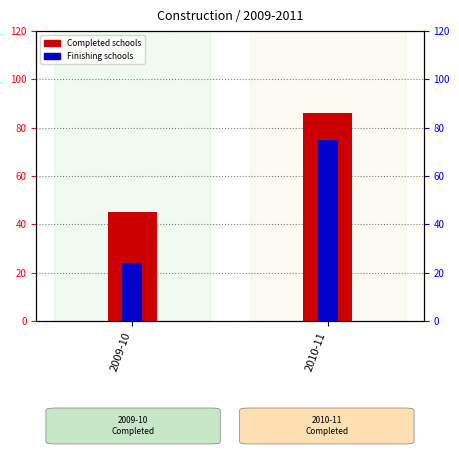

What is the label of the 1st bar from the right?

2010-11